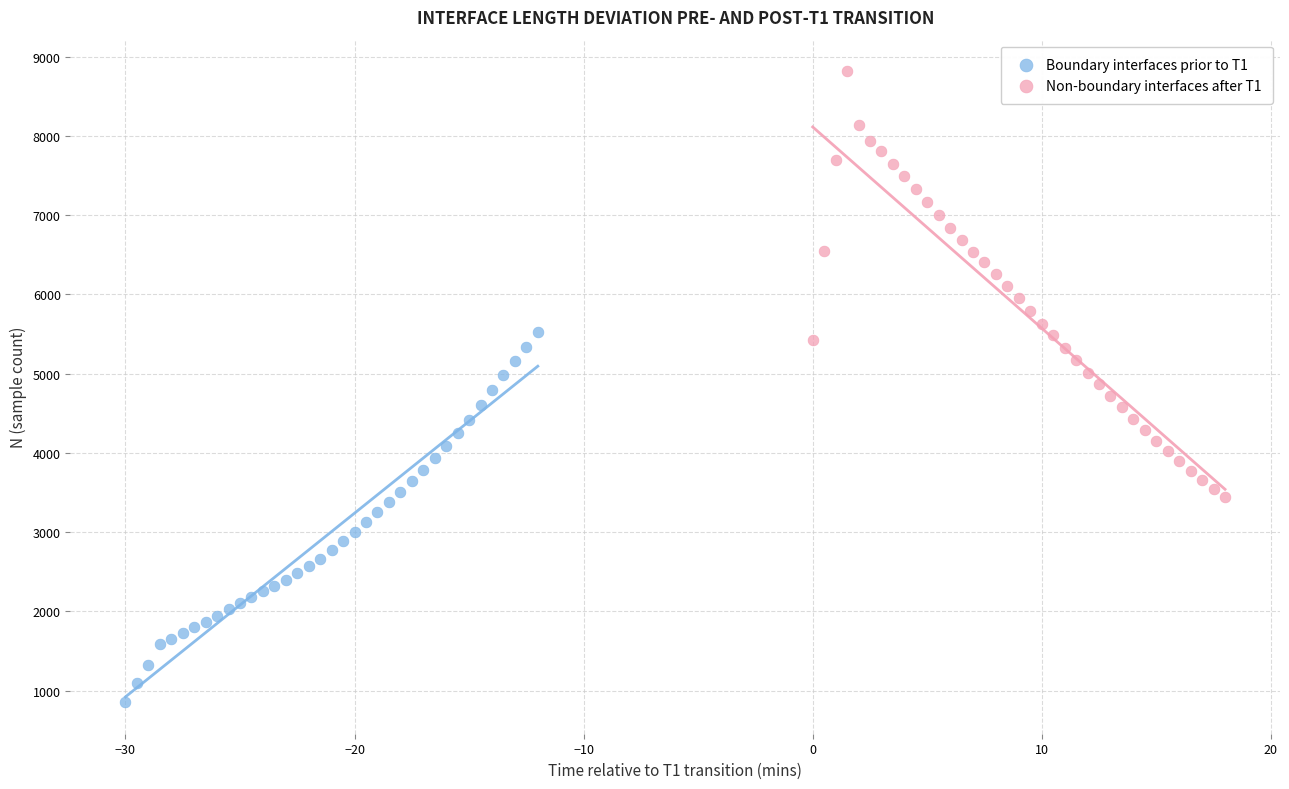

What are all the series names shown in the legend?

Boundary interfaces prior to T1, Non-boundary interfaces after T1